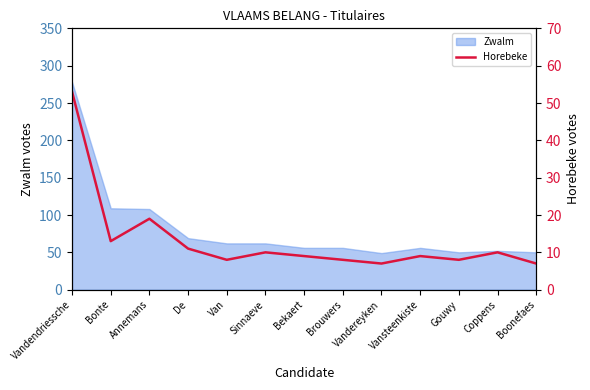

What is the minimum value for Zwalm?

49